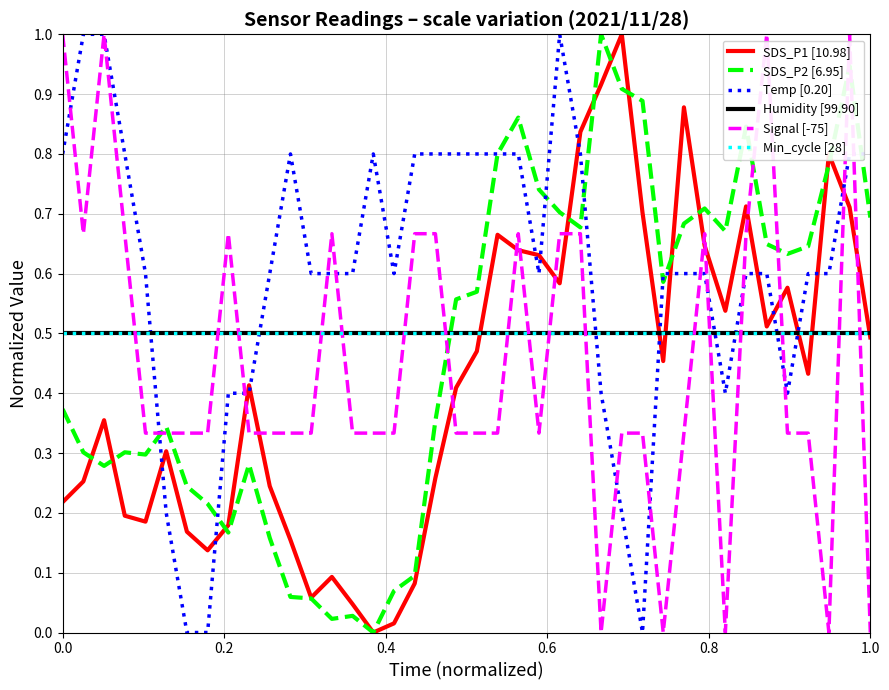

Does the chart display data point markers on the line(s)?

No